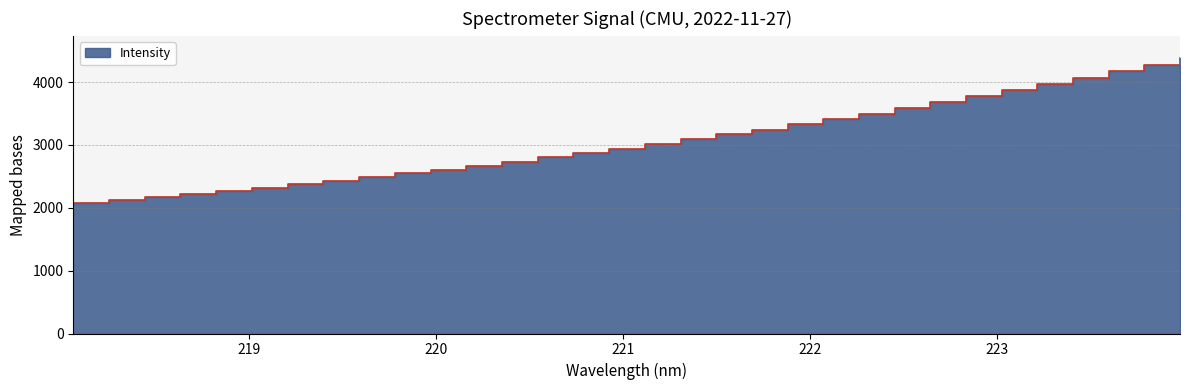

Approximately how many times larger is the value at 219.2067 compared to 221.4993?

0.7